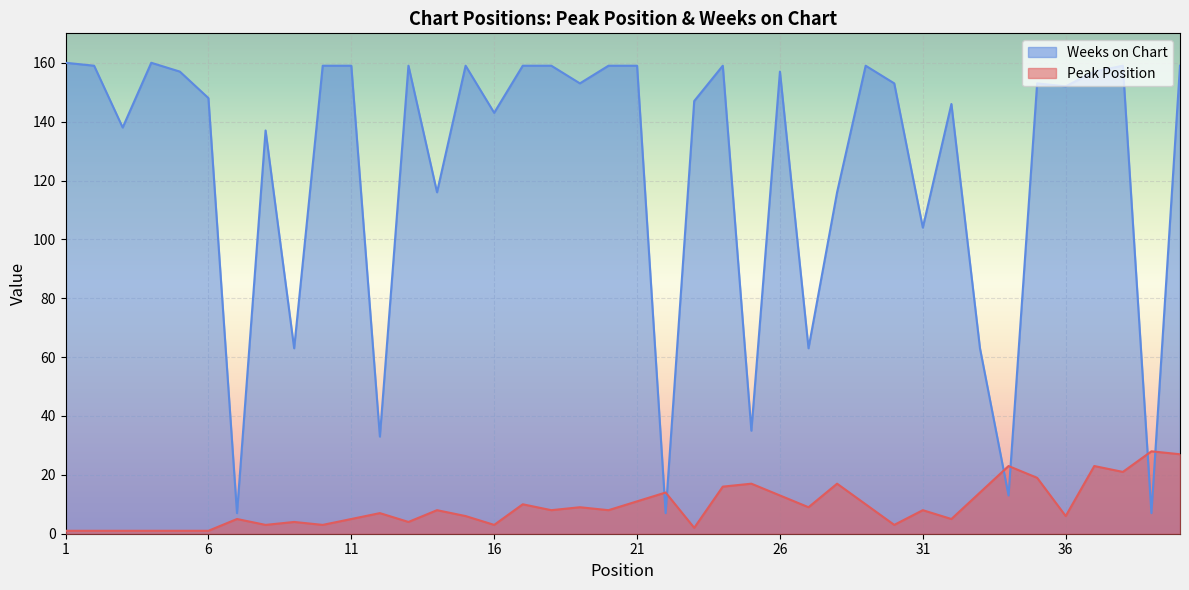

At which category does Weeks on Chart reach its first local peak?

4